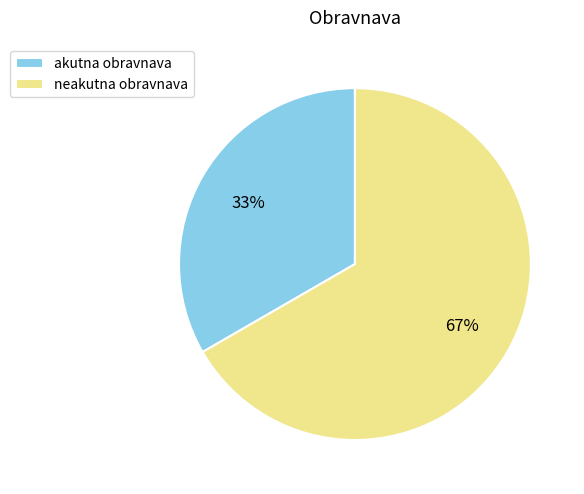

Is the sum of akutna obravnava and neakutna obravnava greater than half?

Yes